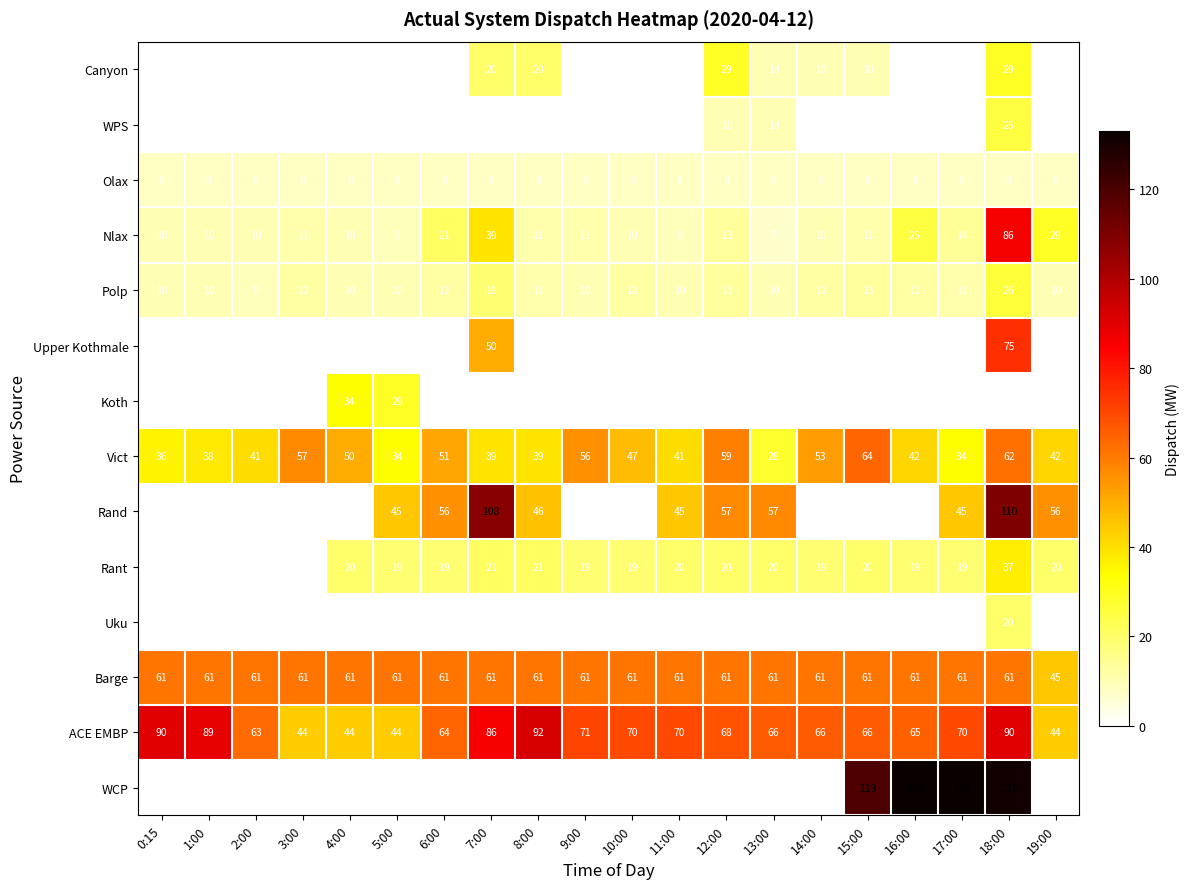

Rank the series at 18:00 from highest to lowest value.

WCP, Rand, ACE EMBP, Nlax, Upper Kothmale, Vict, Barge, Rant, Canyon, Polp, WPS, Uku, Olax, Koth